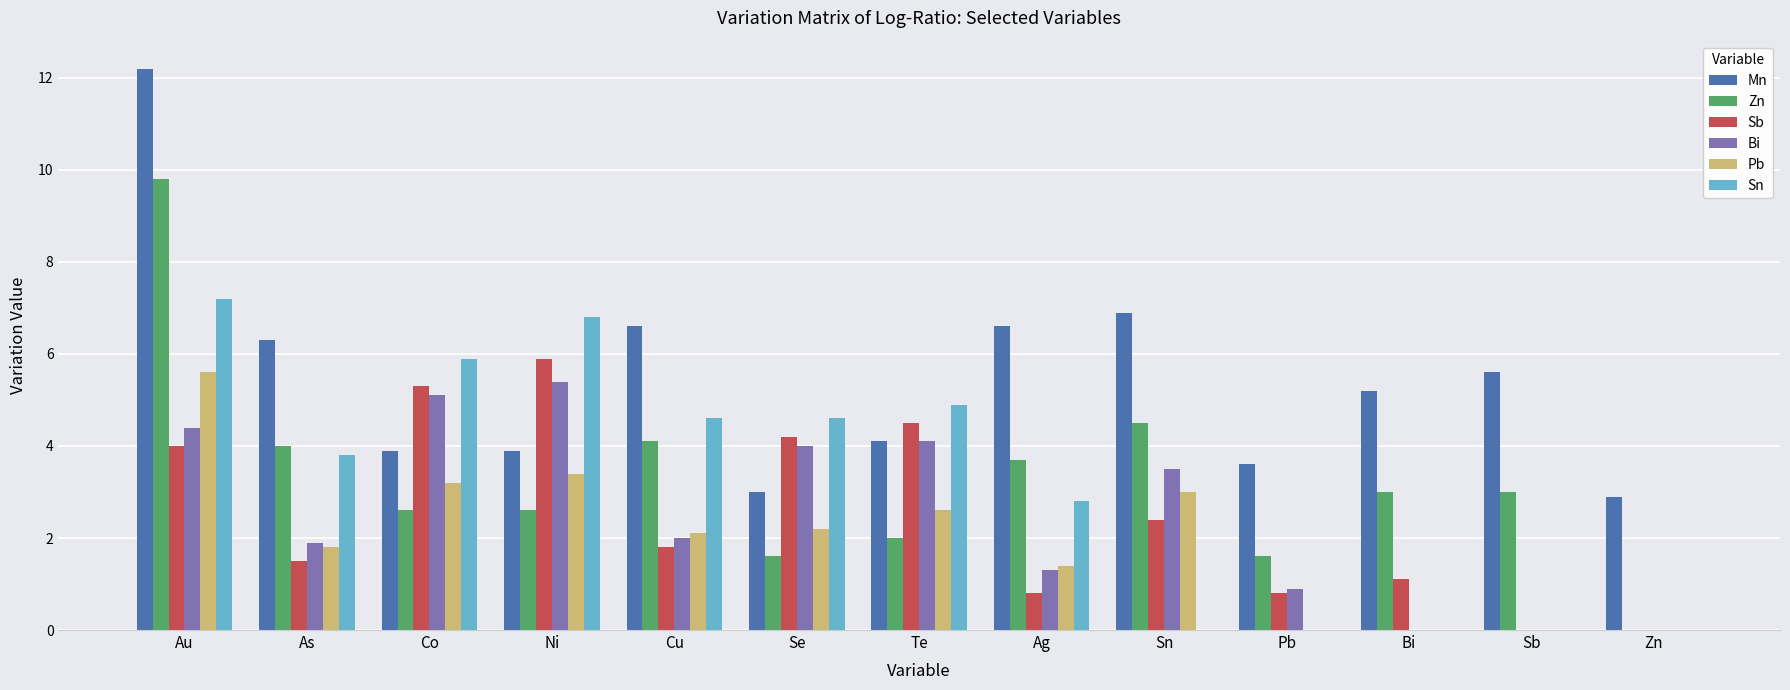

What value does the Pb series have at Cu?

2.1